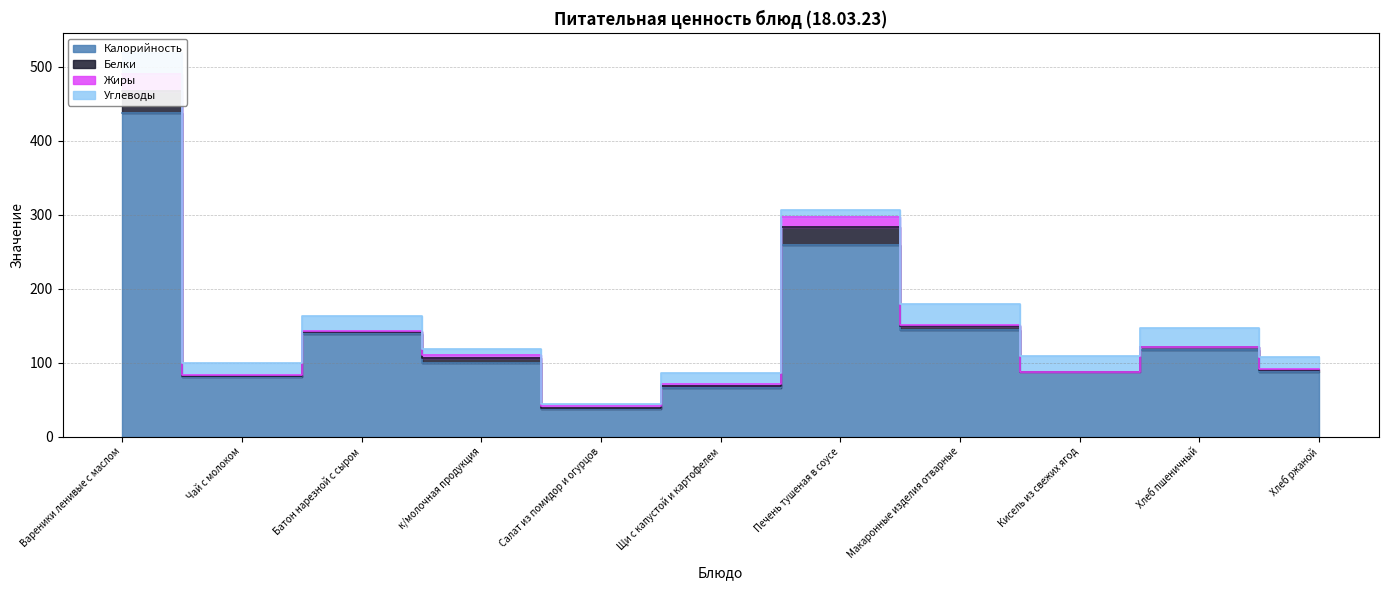

What is the sum of the Калорийность values at Хлеб ржаной and Макаронные изделия отварные?

231.0